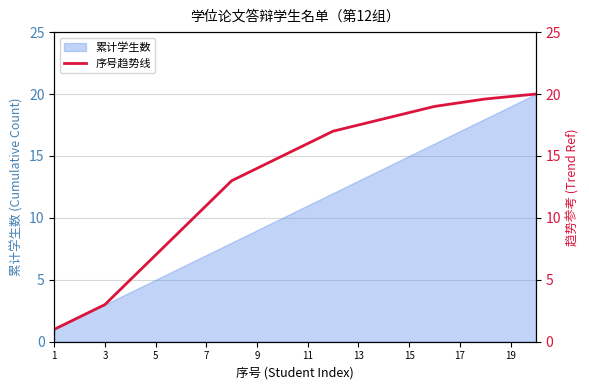

The 累计学生数 series shows 13 at 13. True or false?

True